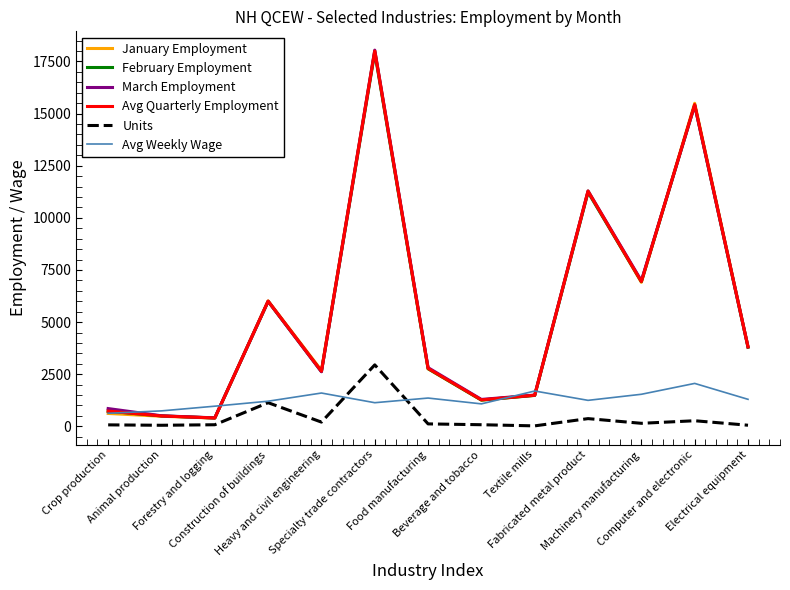

What is the highest value of the March Employment series?

18040